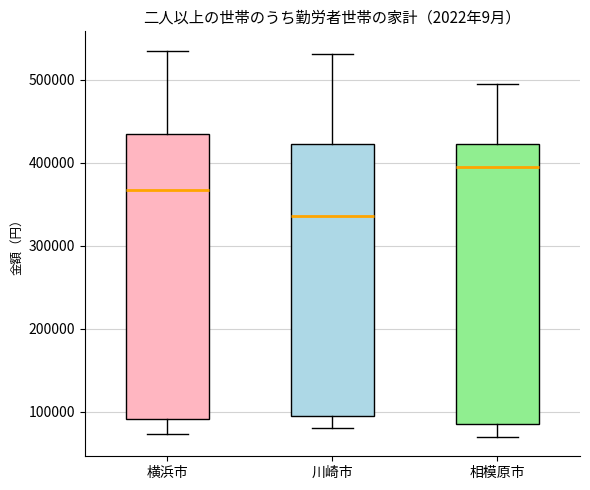

Where does the lower whisker of the box for 横浜市 end on the y-axis? The values are not printed on the chart, so give them approximately, as read against the axis.

70000